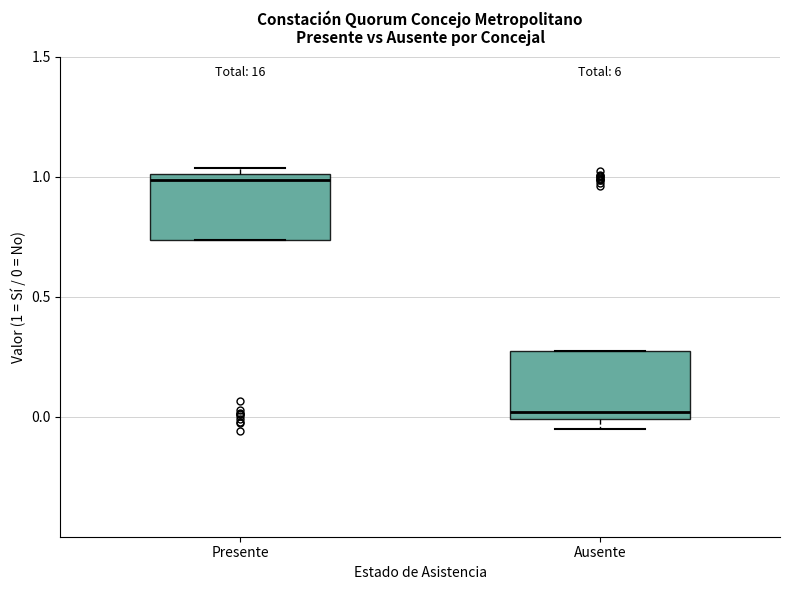

Where is the lower edge of the box for Ausente on the y-axis? The values are not printed on the chart, so give them approximately, as read against the axis.

0.00